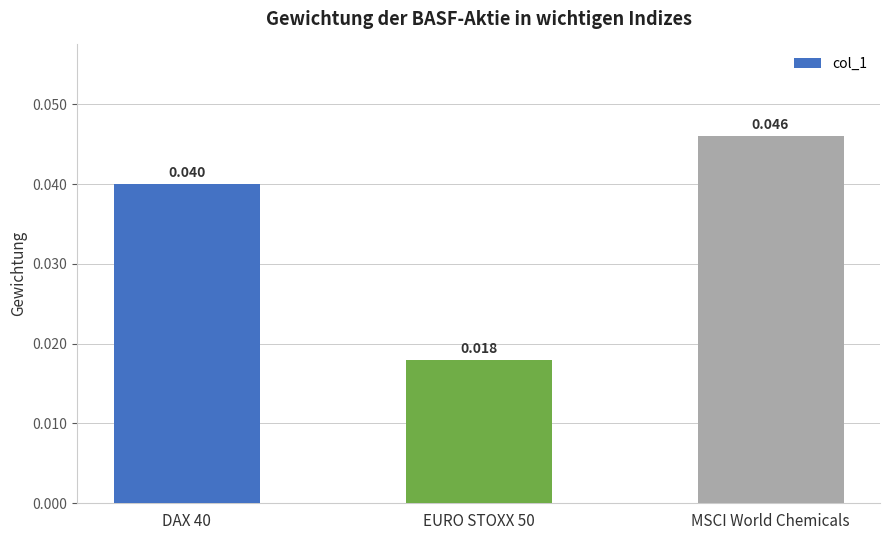

The value at DAX 40 is 0.1. True or false?

False